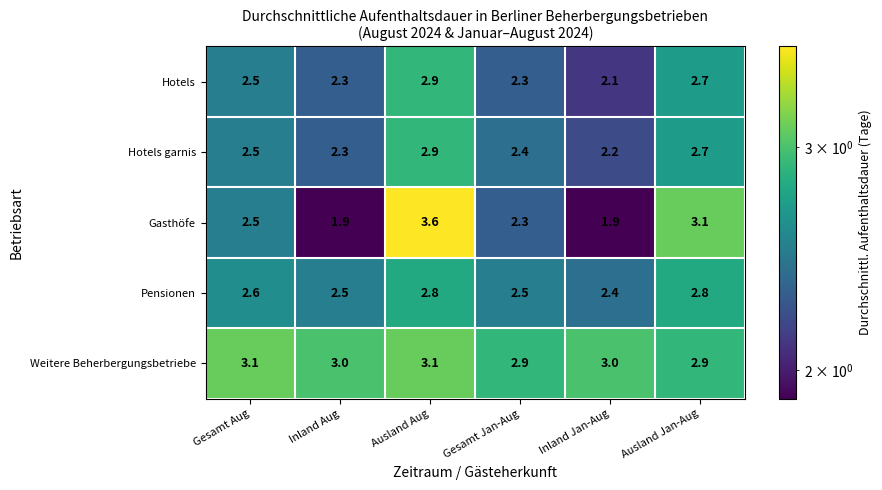

Where is Pensionen nearest to the value 2?

Inland Jan-Aug